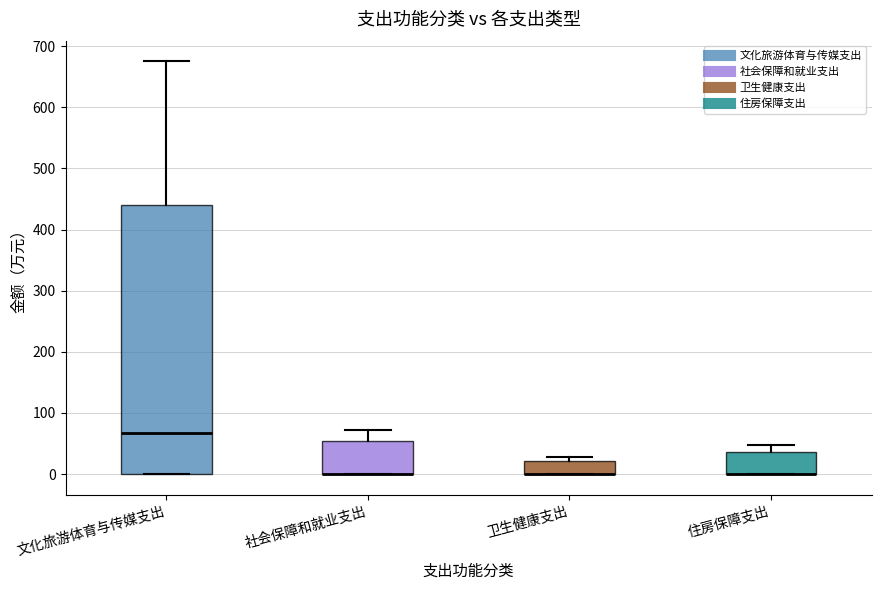

Reading left to right, read every box against the y-axis: the position of its median line, the range the box covers, and the ends of its whiskers. The values are not printed on the chart, so give them approximately, as read against the axis.

文化旅游体育与传媒支出: median 70, box 0 to 440, whiskers 0 to 680
社会保障和就业支出: median 0 (drawn on the box's lower edge), box 0 to 50, whiskers 0 to 70
卫生健康支出: median 0 (drawn on the box's lower edge), box 0 to 20, whiskers 0 to 30
住房保障支出: median 0 (drawn on the box's lower edge), box 0 to 40, whiskers 0 to 50